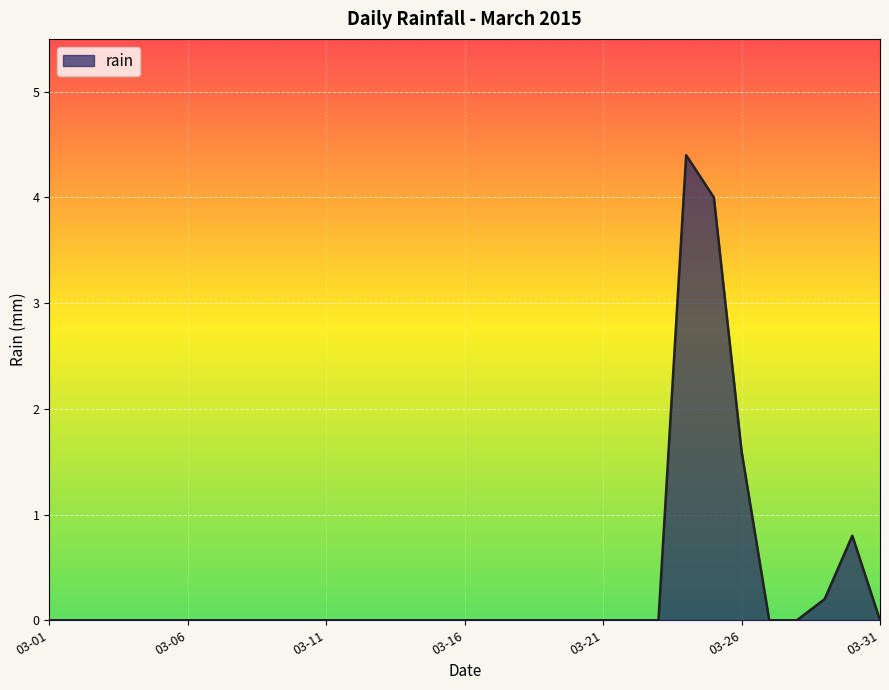

What is the greatest value displayed?

4.4